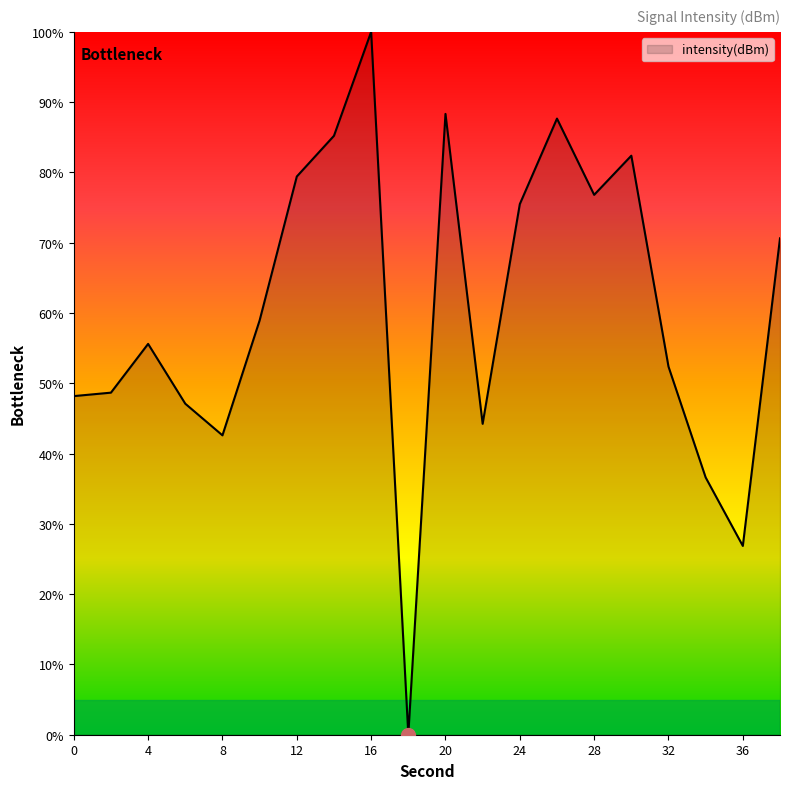

What is the maximum value shown in the chart?

100.0